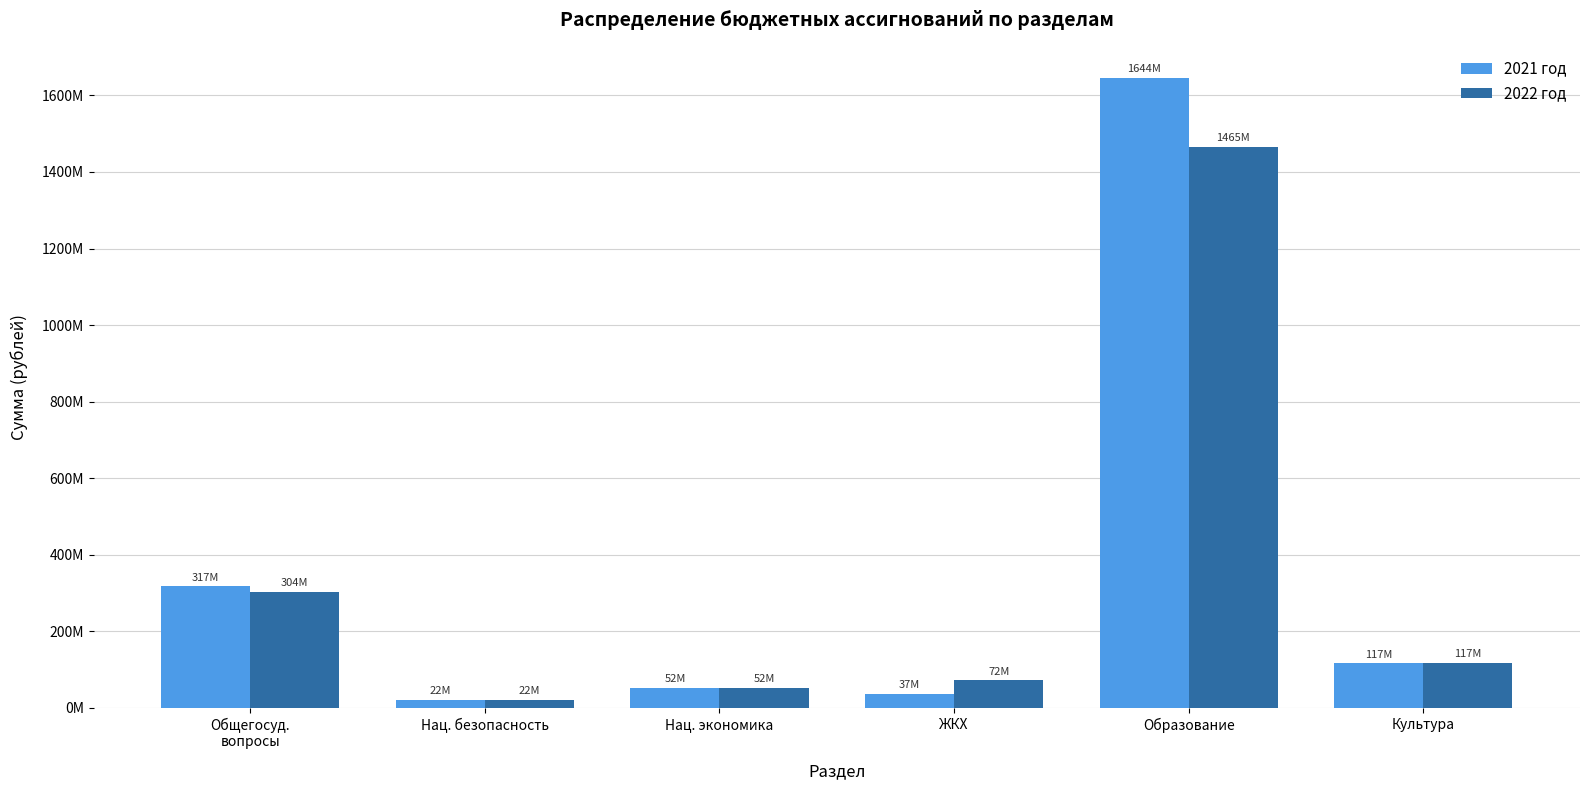

What is the value of the 2021 год bar at the 4th from the left?

37172297.3